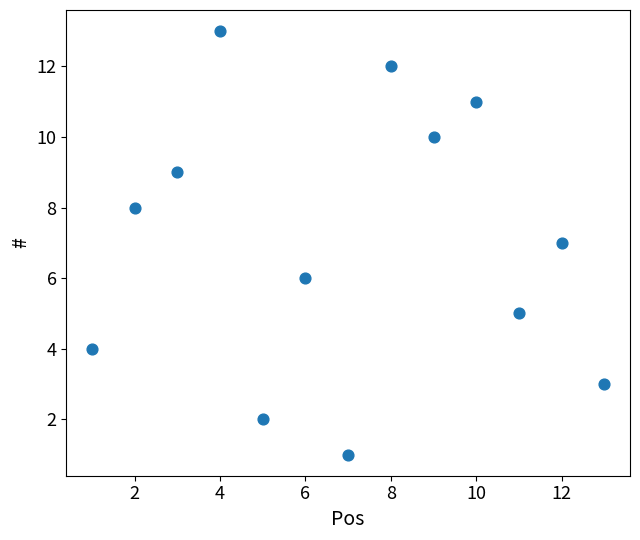

What is the range of X values (max minus min)?

12